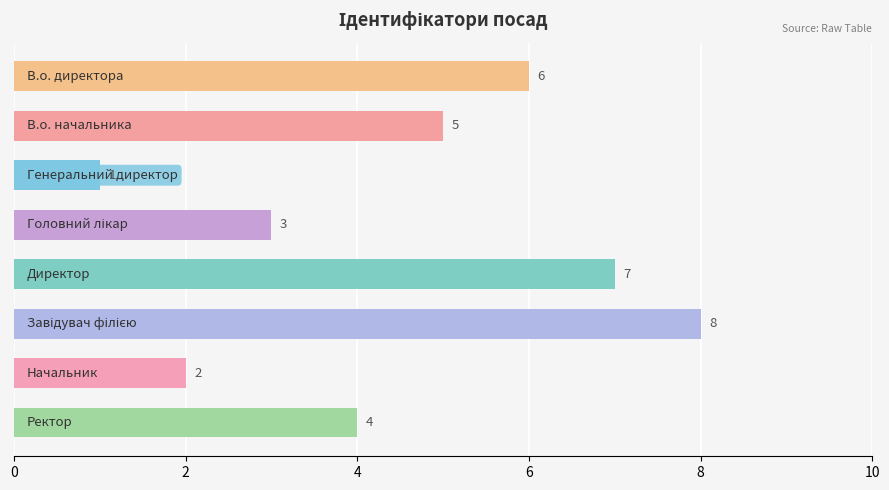

Count the values in the range 3 to 7.

5